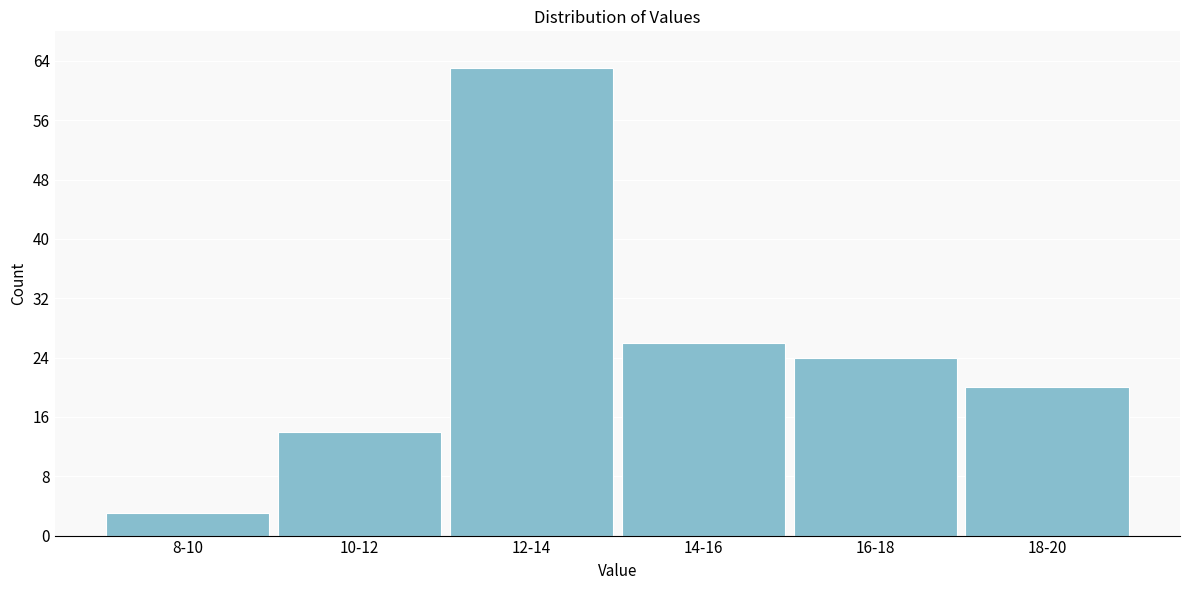

Reading left to right, list all the values displayed in this chart.

8-10=3	10-12=14	12-14=63	14-16=26	16-18=24	18-20=20